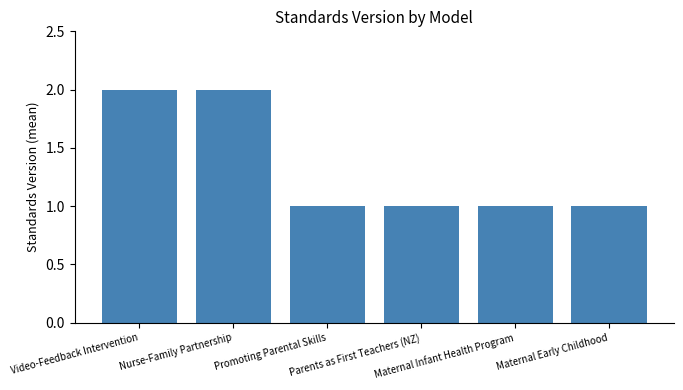

What is the change in value from Nurse-Family Partnership to Maternal Infant Health Program?

-1